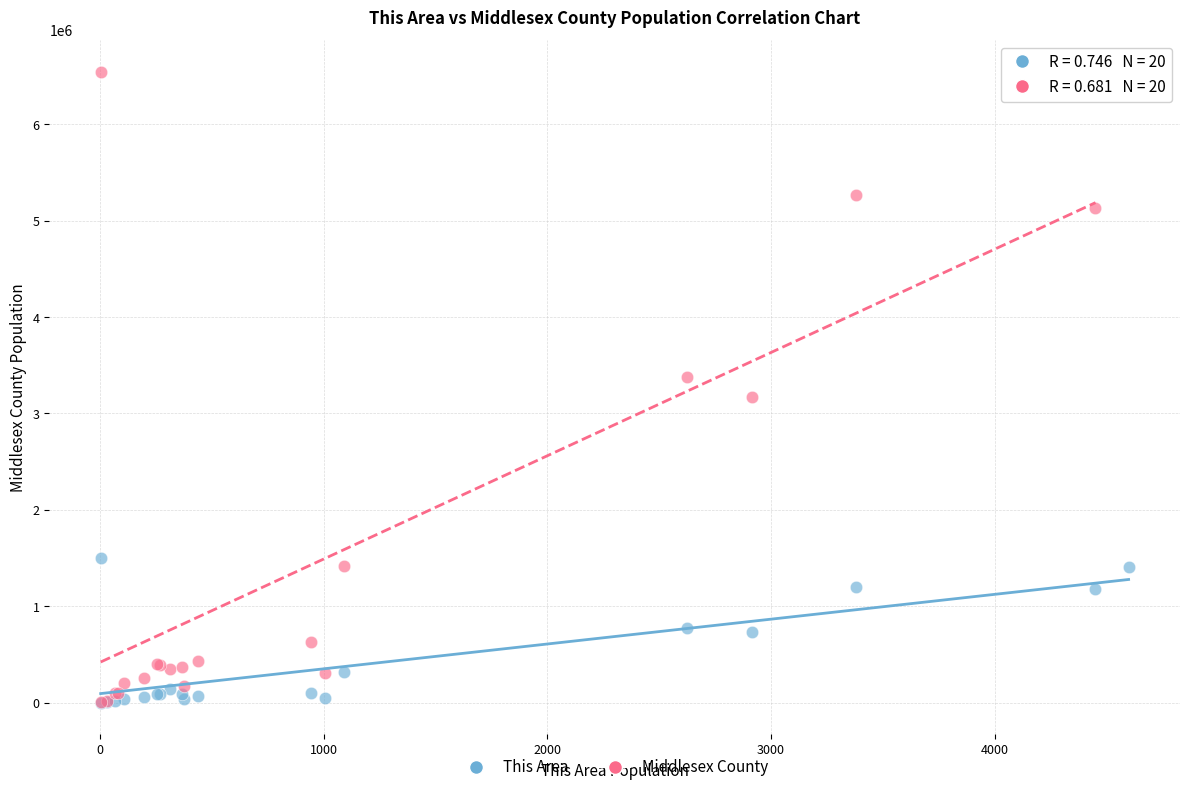

Which series has the largest Y range (max minus min)?

Middlesex County